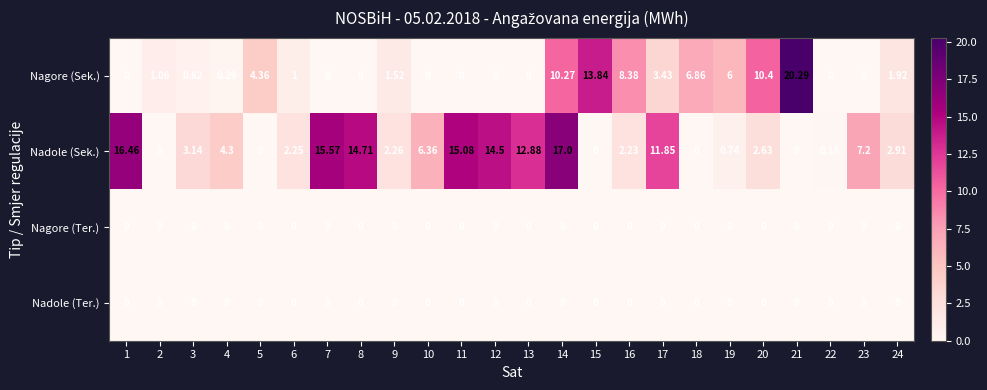

Which series changed the most between 7 and 14?

Nagore (Sek.)